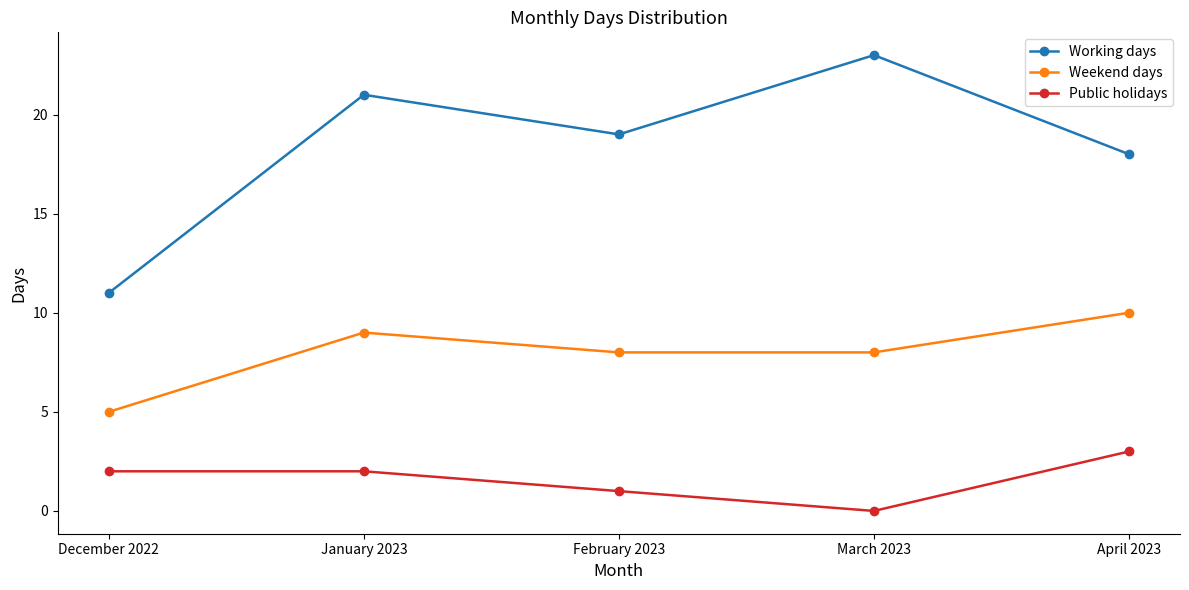

What is the highest value of the Weekend days series?

10